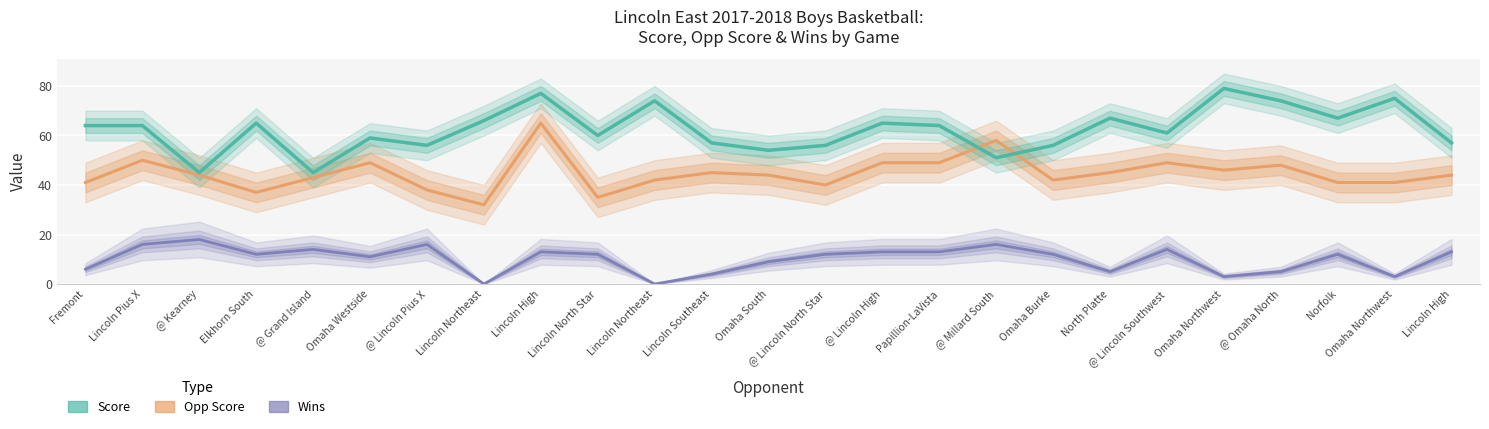

Is it true that Wins equals 5 at Omaha Westside?

False